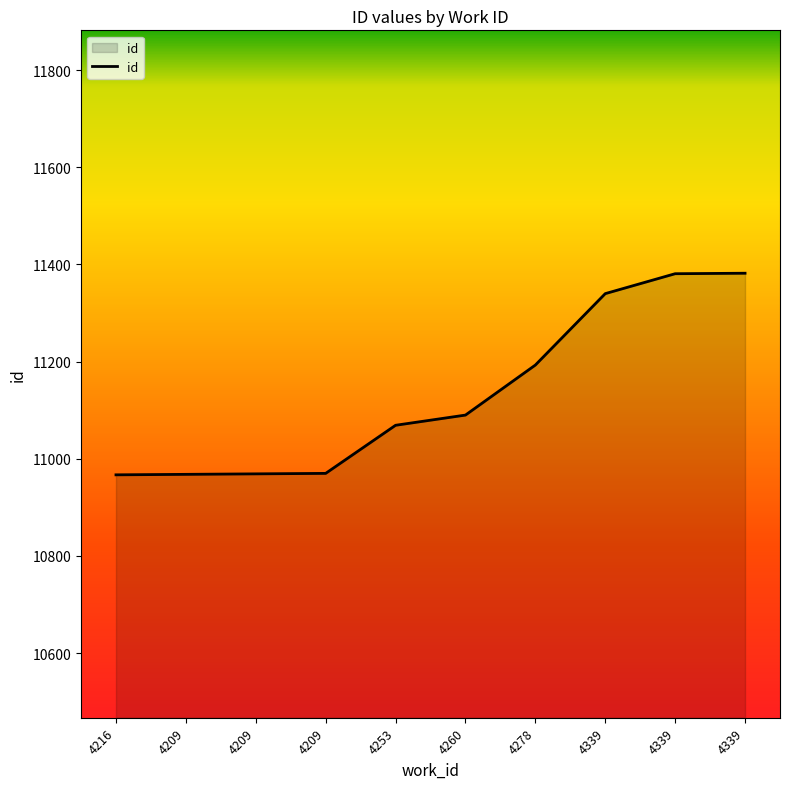

List the labels in order of value, smallest first.

4216, 4209, 4209, 4209, 4253, 4260, 4278, 4339, 4339, 4339